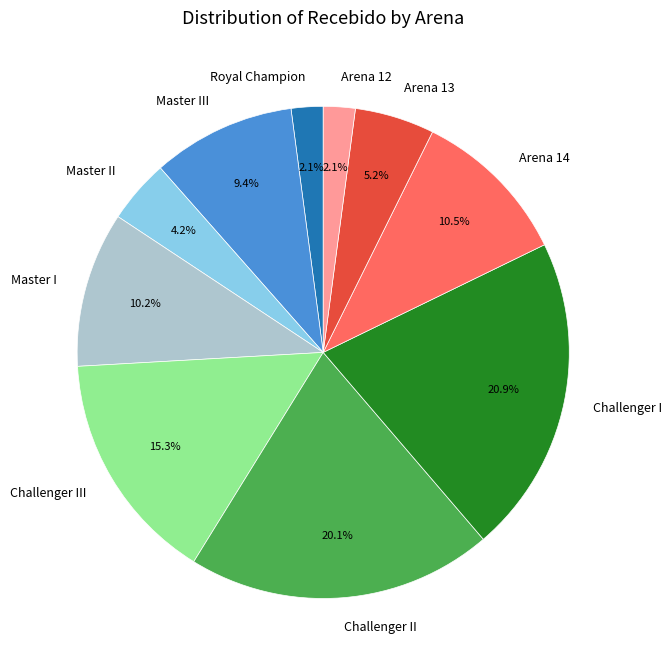

Does Arena 12 account for over 50% of the chart?

No